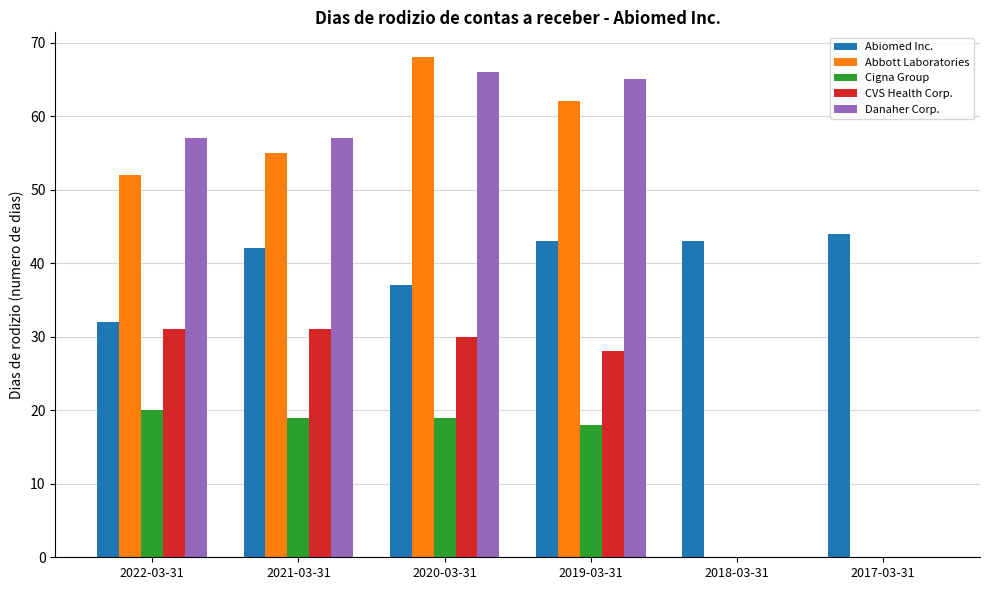

Which series changed the most between 2020-03-31 and 2018-03-31?

Abbott Laboratories